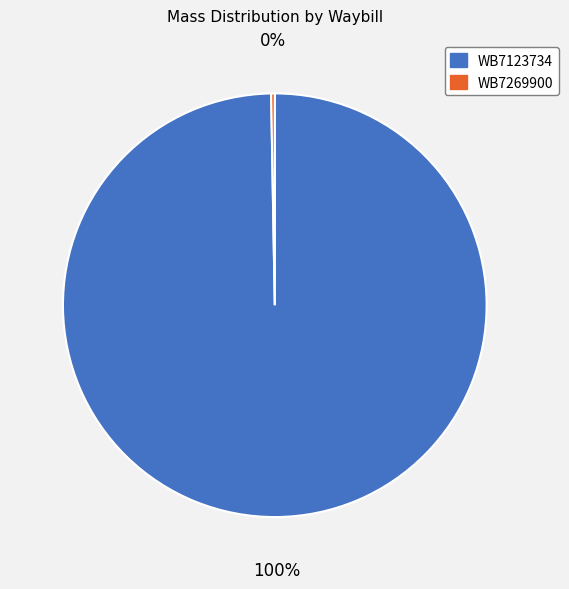

What is the majority slice?

WB7123734